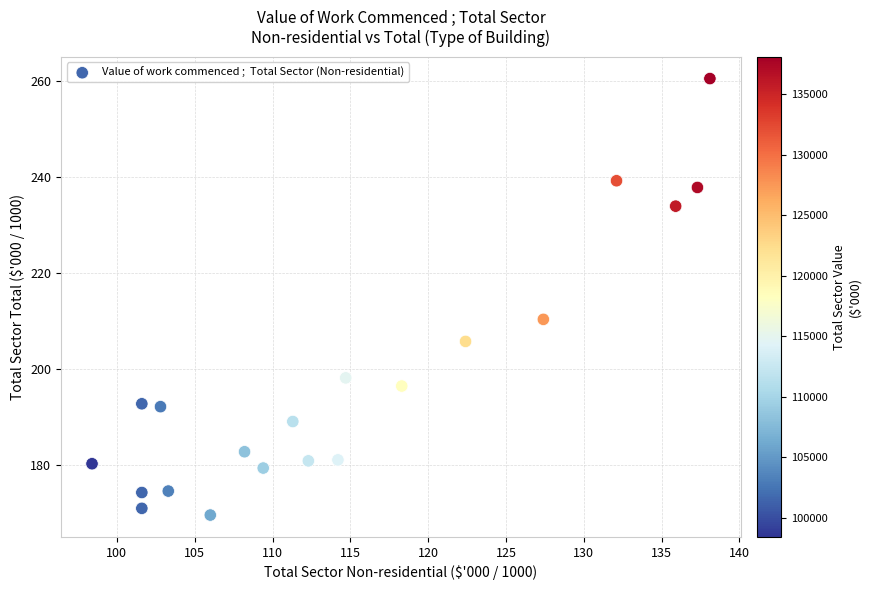

What is the range of Y values (max minus min)?

91.0